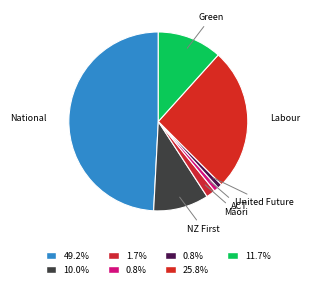

Combined, do Labour and National account for over 50%?

Yes